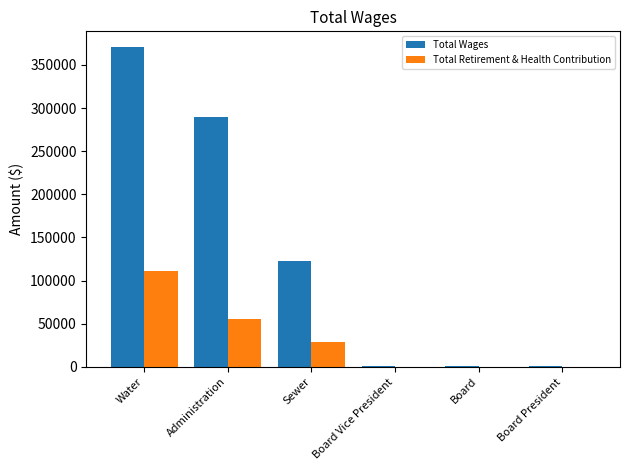

What is the maximum value for Total Wages?

370339